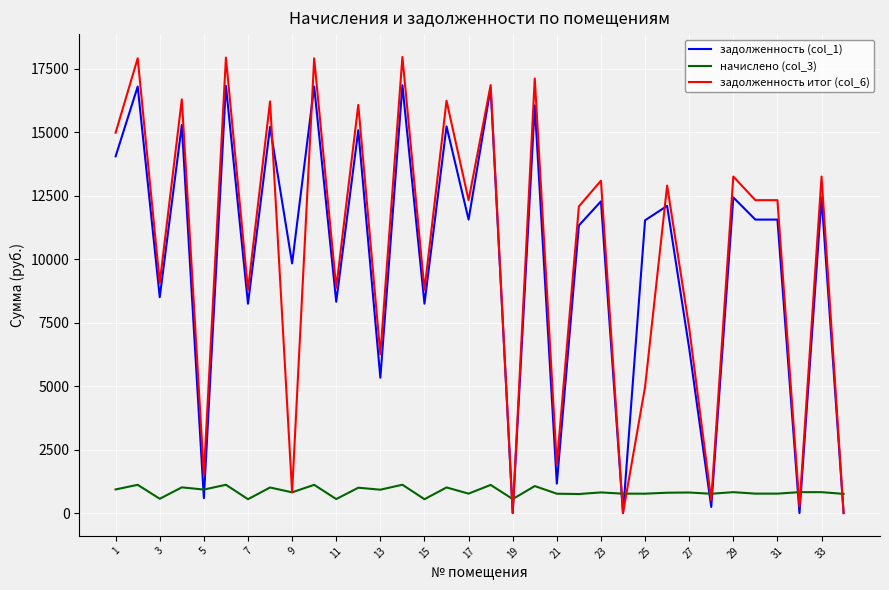

Which series ends up on top after the final intersection of задолженность (col_1) and начислено (col_3)?

начислено (col_3)